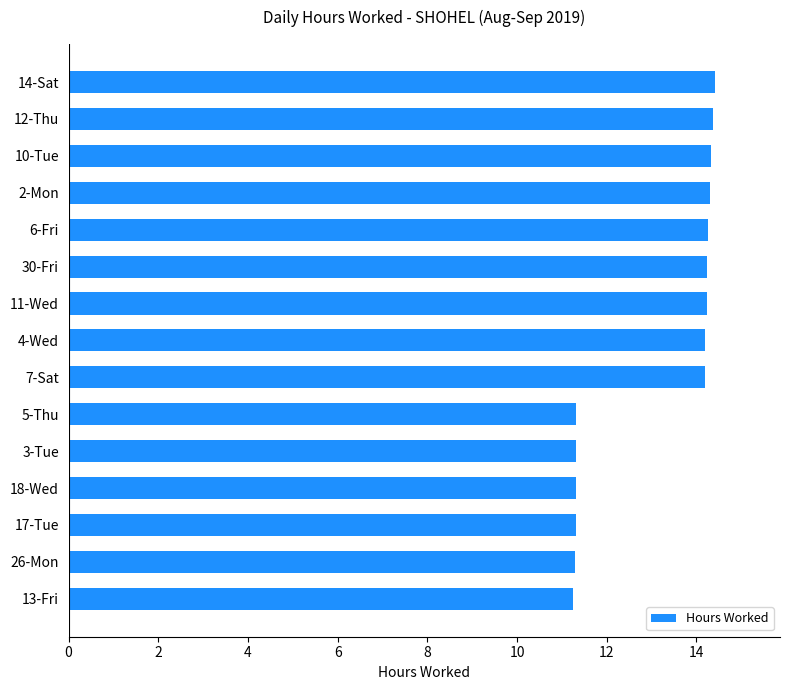

What is the ratio of the value at 7-Sat to the value at 14-Sat?

1.0